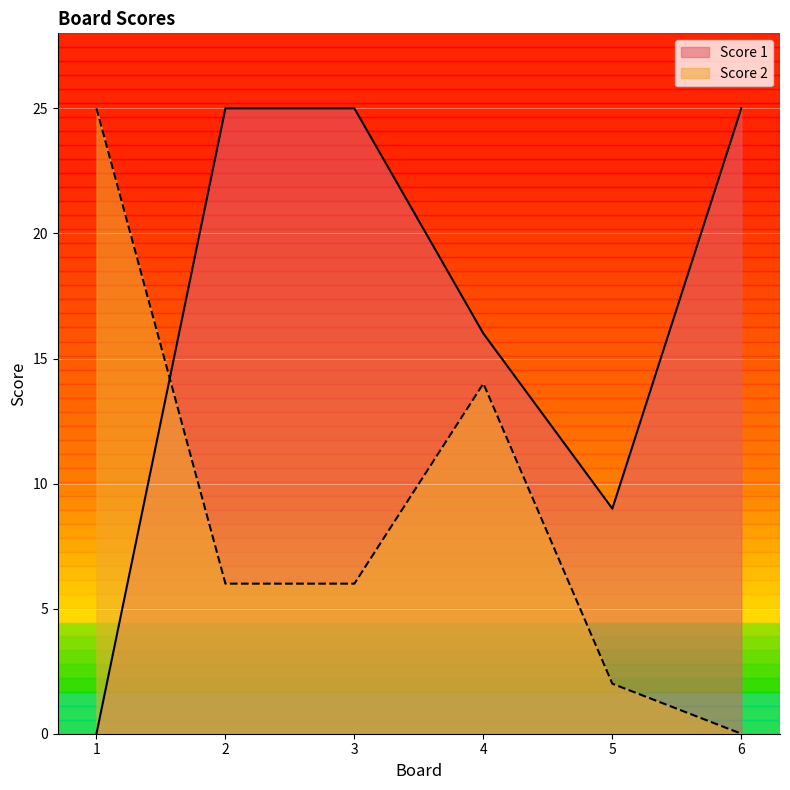

The Score 2 series shows 1 at 2. True or false?

False